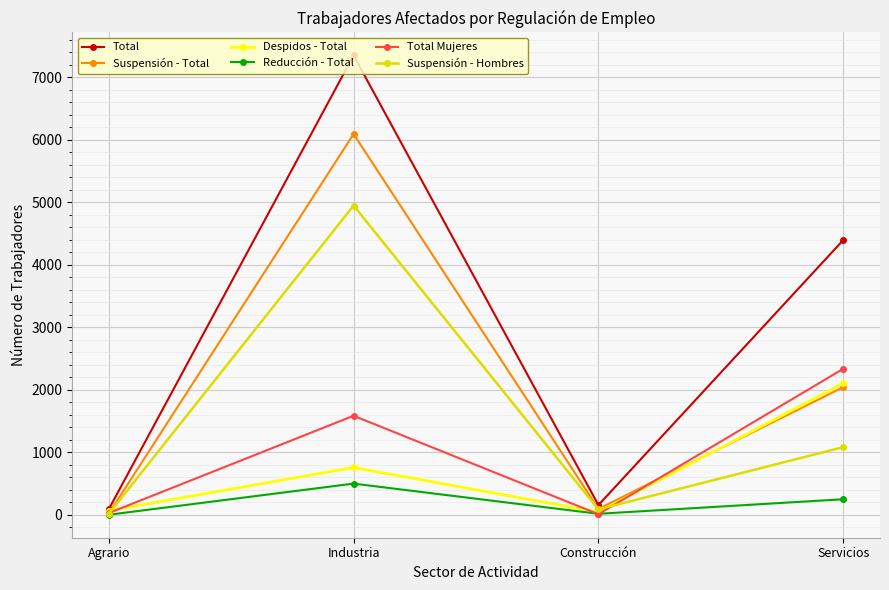

Which series changed the most between Agrario and Industria?

Total